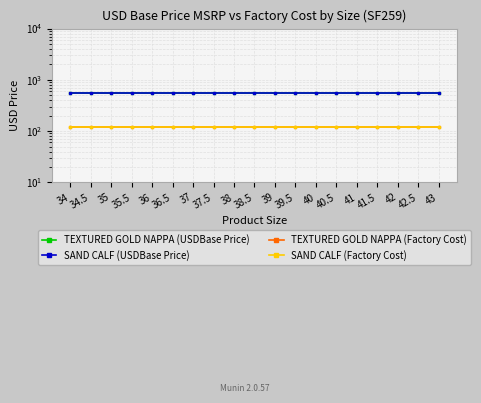

Reading left to right, transcribe all the data shown in this chart.

TEXTURED GOLD NAPPA (USDBase Price): 34=550	34.5=550	35=550	35.5=550	36=550	36.5=550	37=550	37.5=550	38=550	38.5=550	39=550	39.5=550	40=550	40.5=550	41=550	41.5=550	42=550	42.5=550	43=550
SAND CALF (USDBase Price): 34=550	34.5=550	35=550	35.5=550	36=550	36.5=550	37=550	37.5=550	38=550	38.5=550	39=550	39.5=550	40=550	40.5=550	41=550	41.5=550	42=550	42.5=550	43=550
TEXTURED GOLD NAPPA (Factory Cost): 34=121	34.5=121	35=121	35.5=121	36=121	36.5=121	37=121	37.5=121	38=121	38.5=121	39=121	39.5=121	40=121	40.5=121	41=121	41.5=121	42=121	42.5=121	43=121
SAND CALF (Factory Cost): 34=121	34.5=121	35=121	35.5=121	36=121	36.5=121	37=121	37.5=121	38=121	38.5=121	39=121	39.5=121	40=121	40.5=121	41=121	41.5=121	42=121	42.5=121	43=121